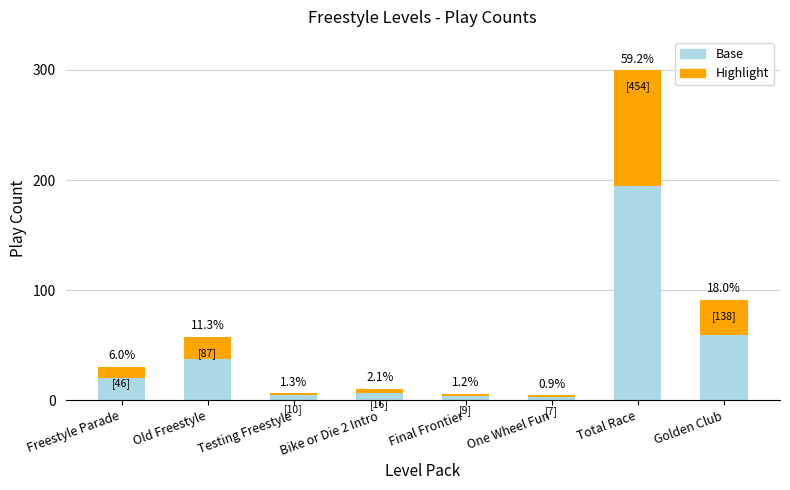

Between Freestyle Parade and One Wheel Fun, which series saw the biggest shift?

Base